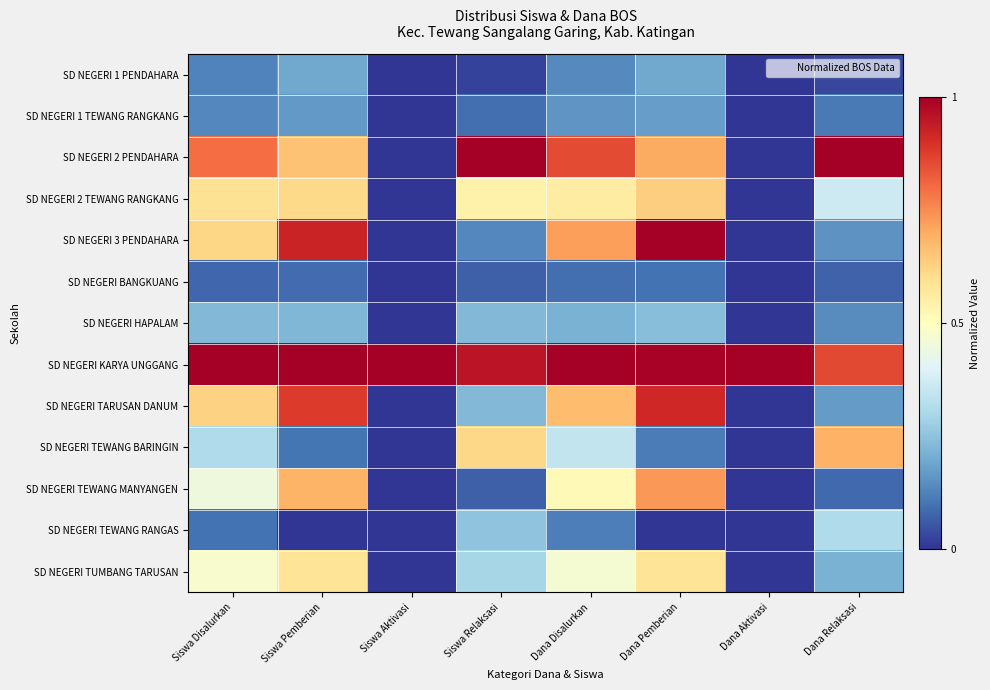

At which category is the sum across all series the highest?

Dana Pemberian